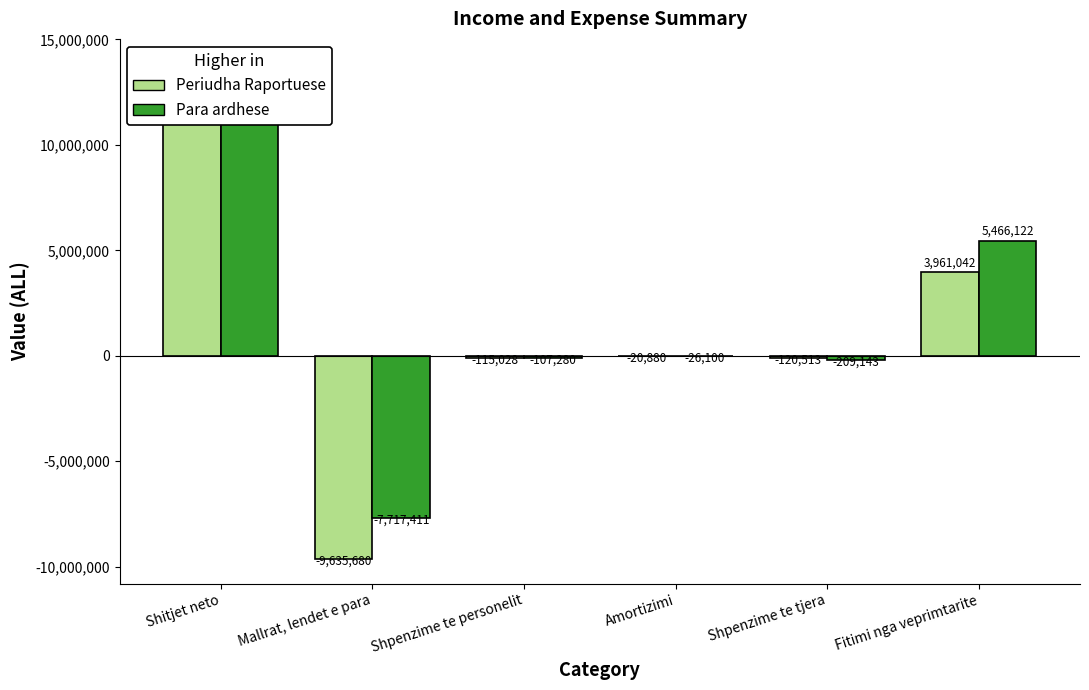

True or false: Periudha Raportuese has a value of -70506 at Shpenzime te personelit.

False